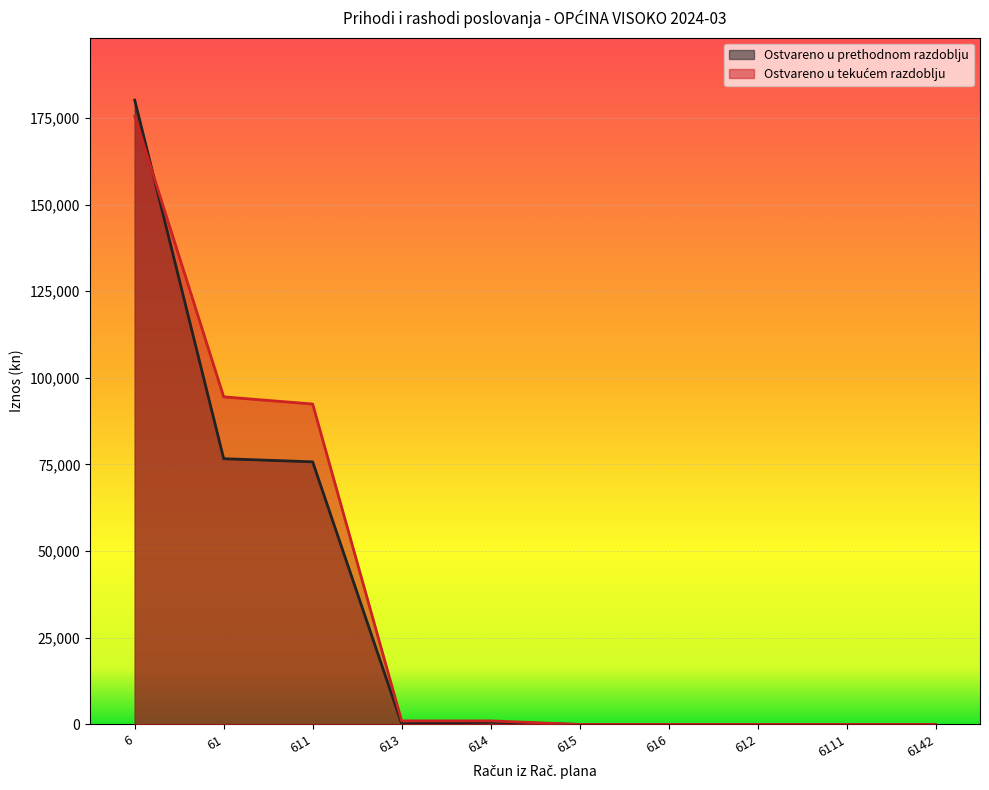

What is the label of the 10th point from the left?

6142